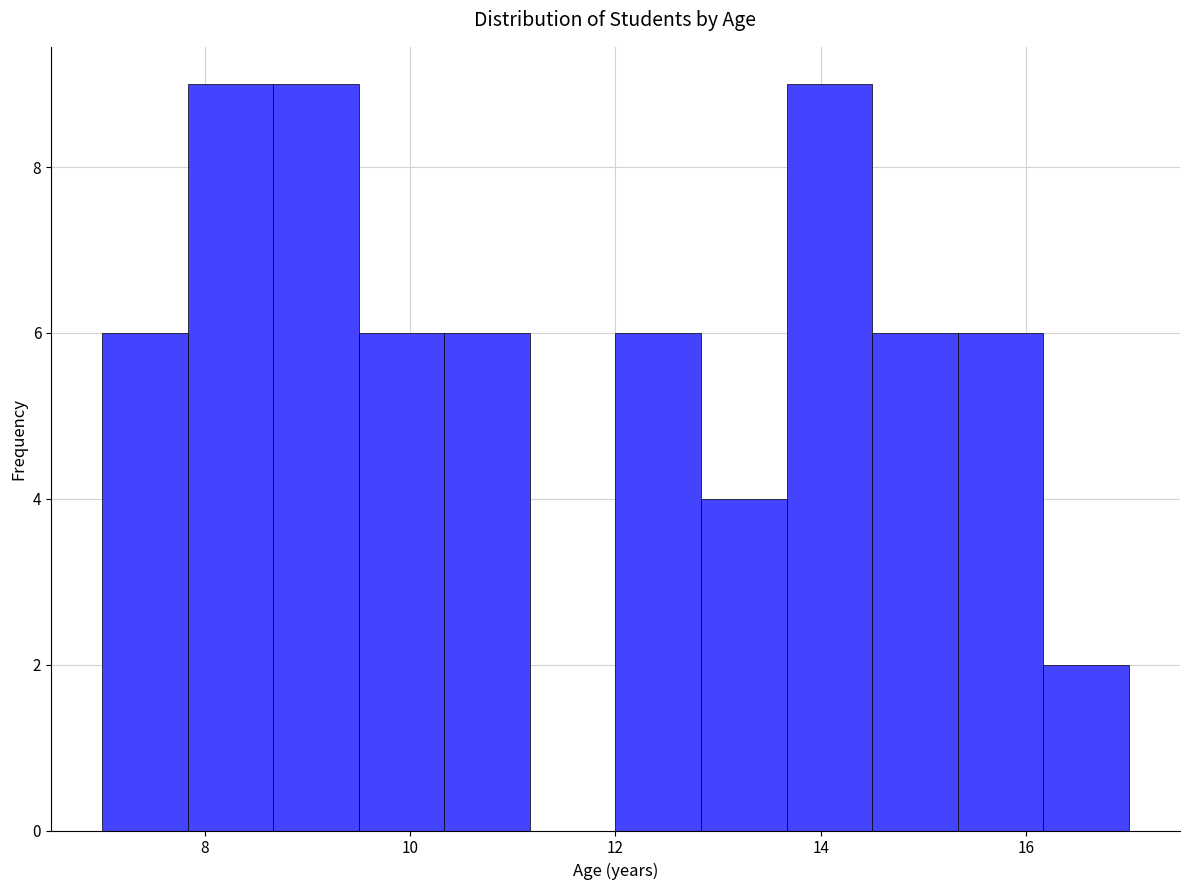

Reading left to right, list every bar in this chart as the range it spans on the x-axis followed by its height. Neither the bar edges nor the heights are printed on the chart, so give them approximately, as read against the axes.

7.0 to 7.8: 6
7.8 to 8.6: 9
8.6 to 9.6: 9
9.6 to 10.4: 6
10.4 to 11.2: 6
11.2 to 12.0: 0
12.0 to 12.8: 6
12.8 to 13.6: 4
13.6 to 14.6: 9
14.6 to 15.4: 6
15.4 to 16.2: 6
16.2 to 17.0: 2